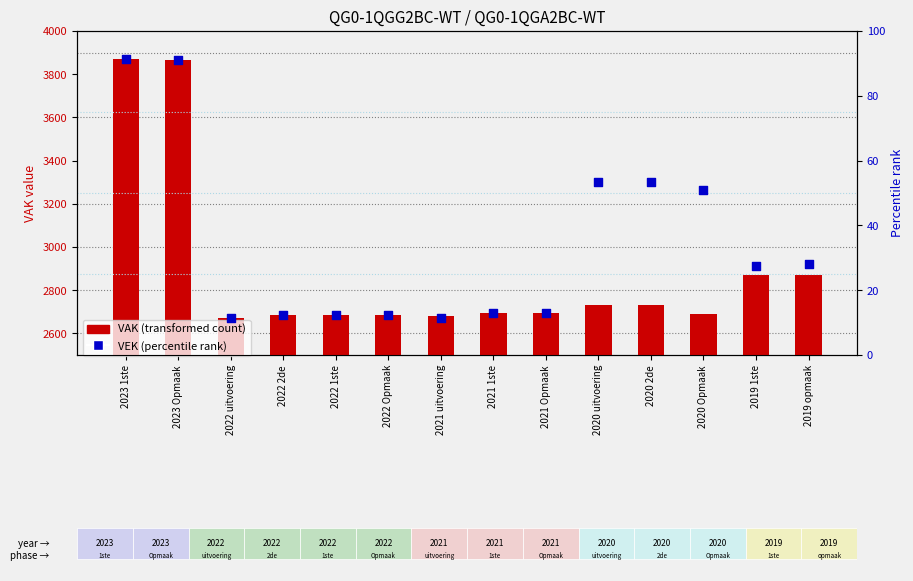

Is the value of VEK (percentile rank) at 2023 1ste greater than the value of VAK (transformed count) at 2020 2de?

No